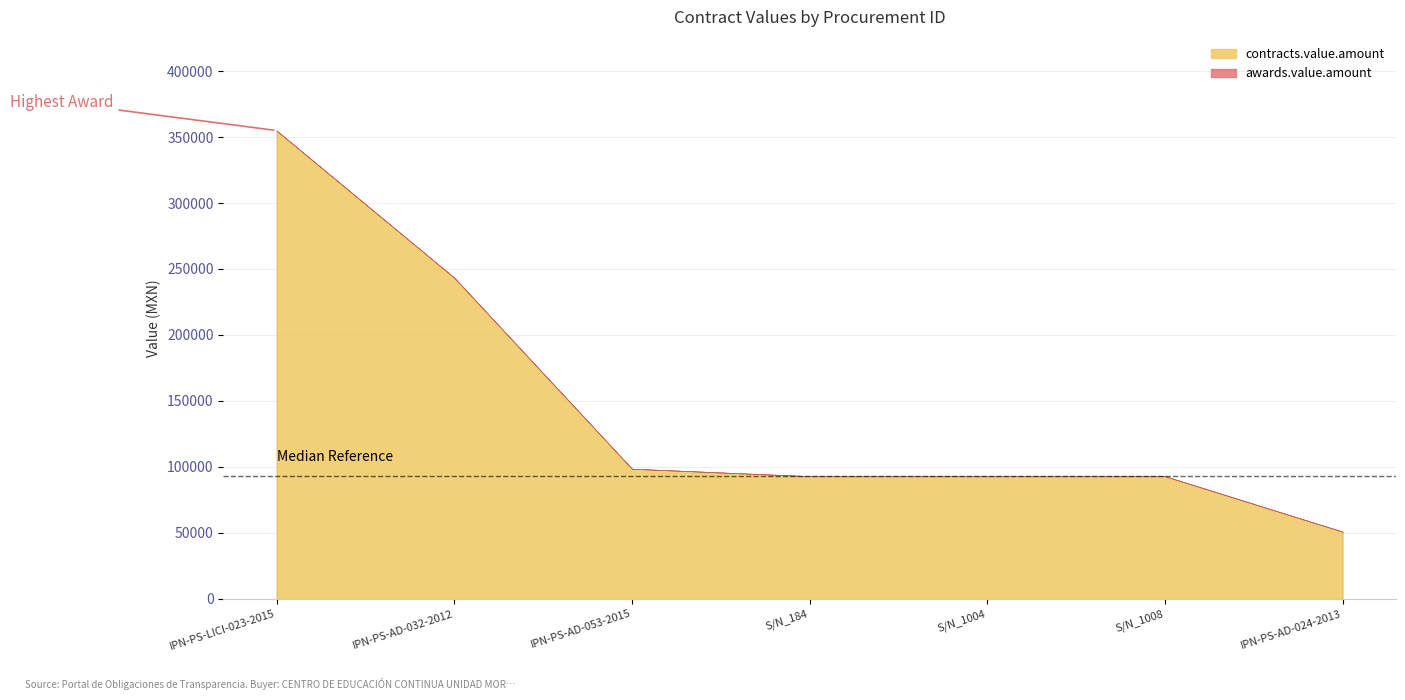

Rank the categories by contracts.value.amount value from lowest to highest.

IPN-PS-AD-024-2013, S/N_184, S/N_1004, S/N_1008, IPN-PS-AD-053-2015, IPN-PS-AD-032-2012, IPN-PS-LICI-023-2015